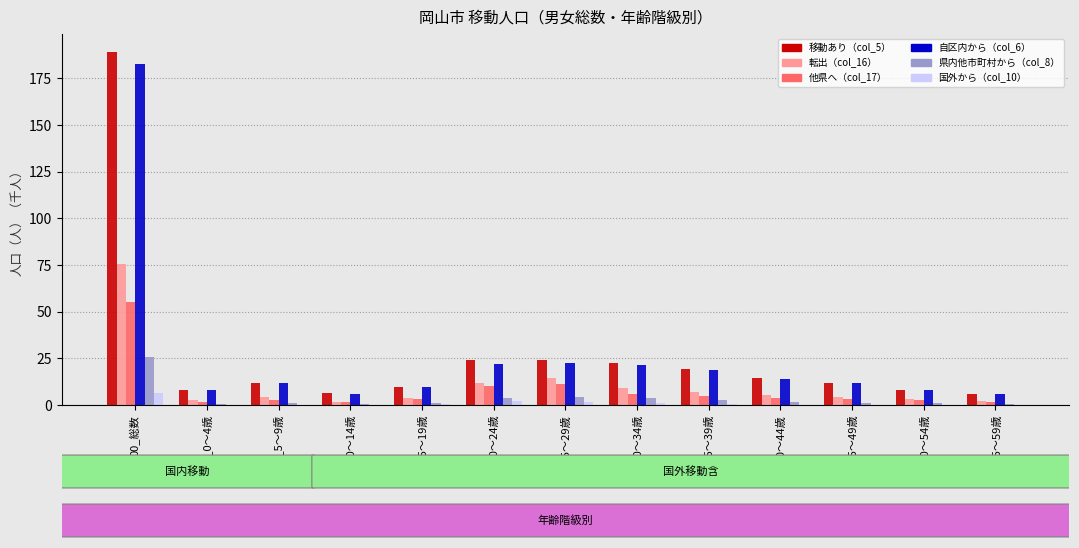

Which series changed the most between 01_0～4歳 and 09_40～44歳?

移動あり（col_5）